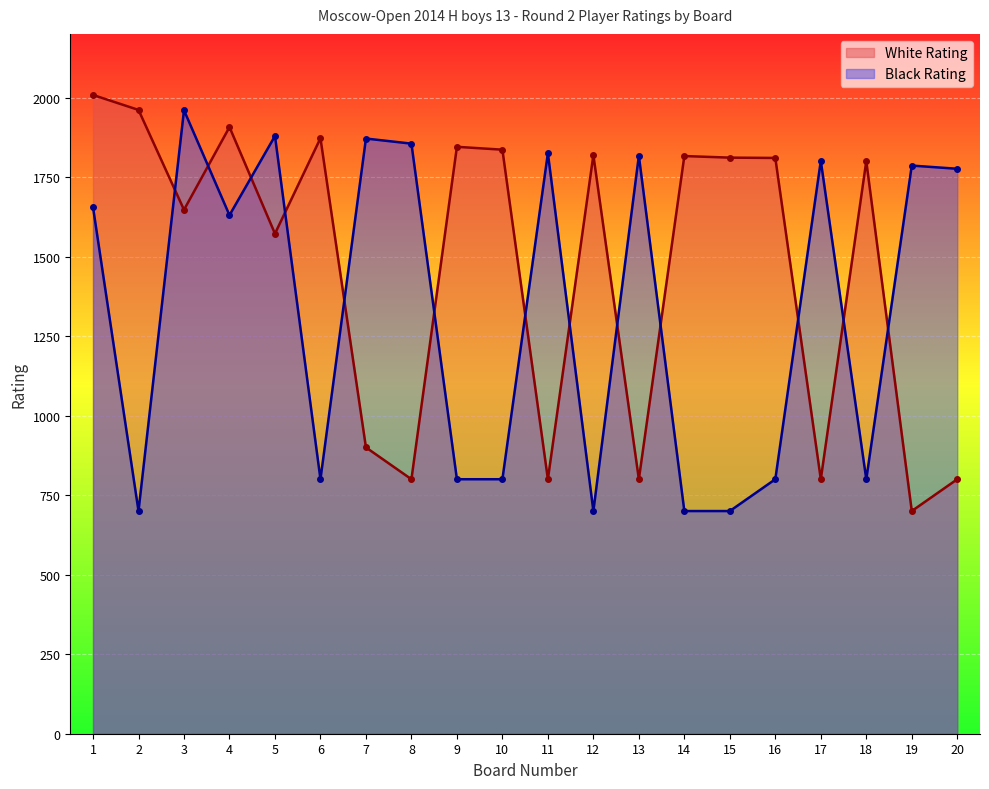

Between 17 and 20, which series saw the biggest shift?

Black Rating